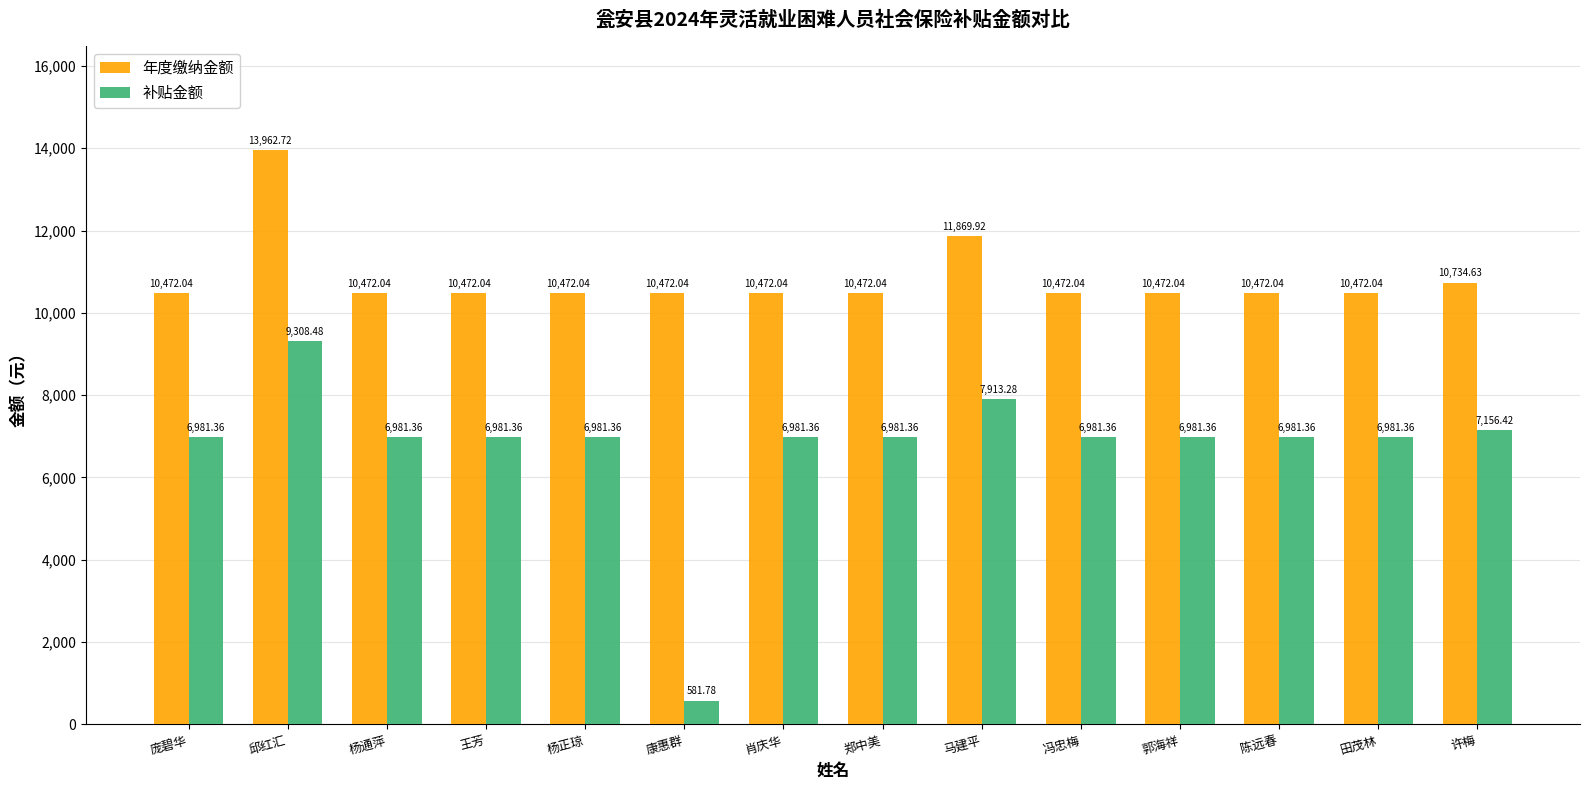

What is the value of the 年度缴纳金额 bar at the 5th from the left?

10472.0